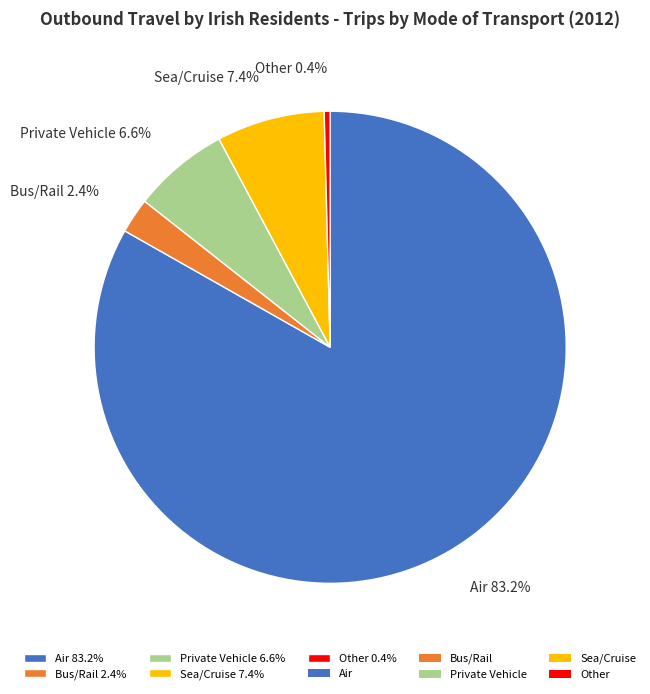

What percentage do Sea/Cruise and Other together represent?

7.8%